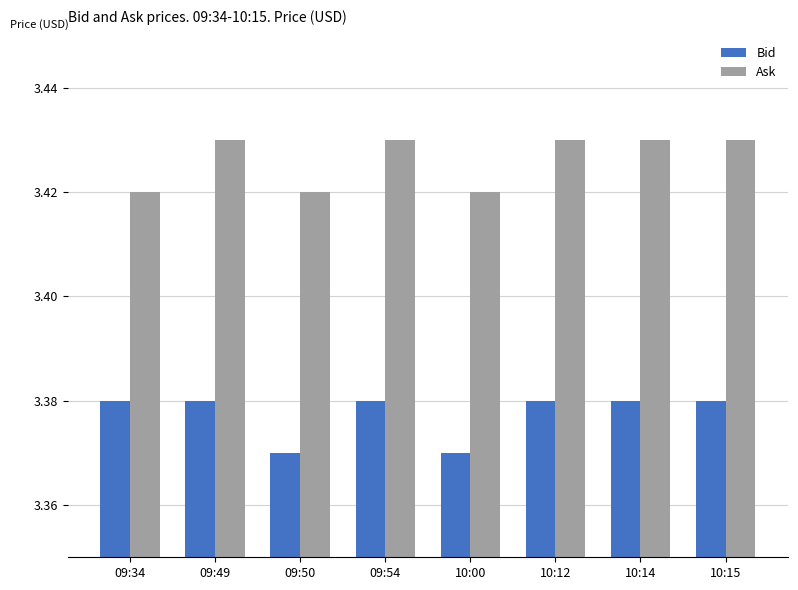

What is the sum of all Bid values?

27.0